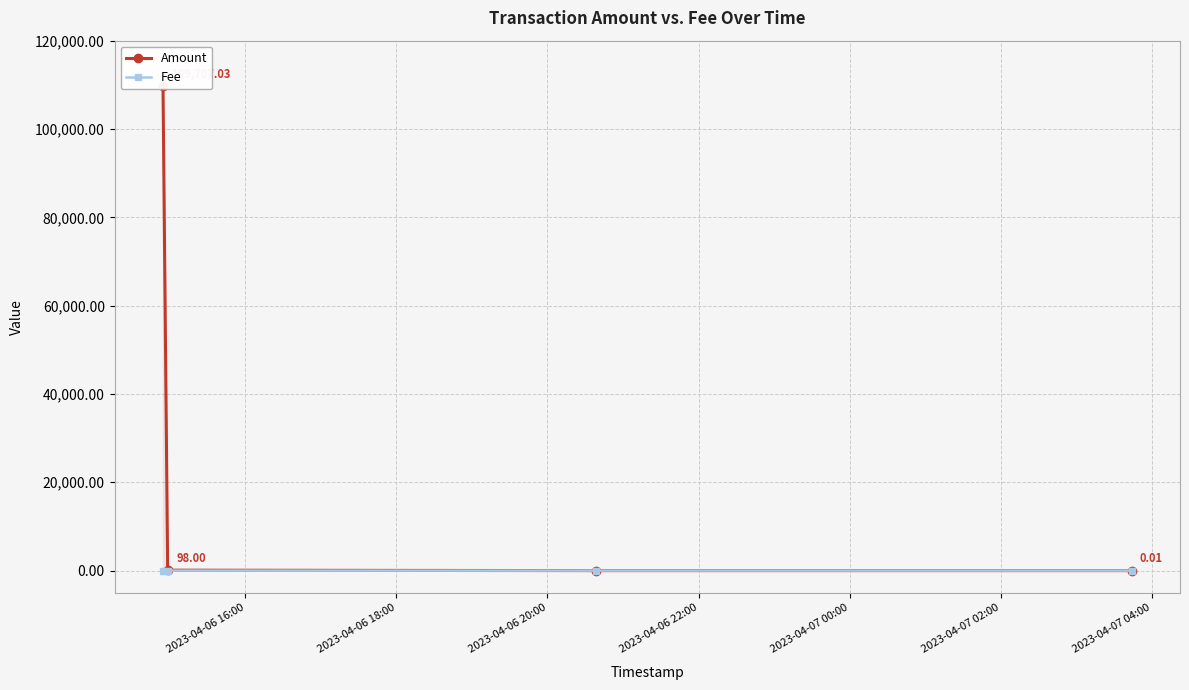

Does the chart have visible grid lines?

Yes